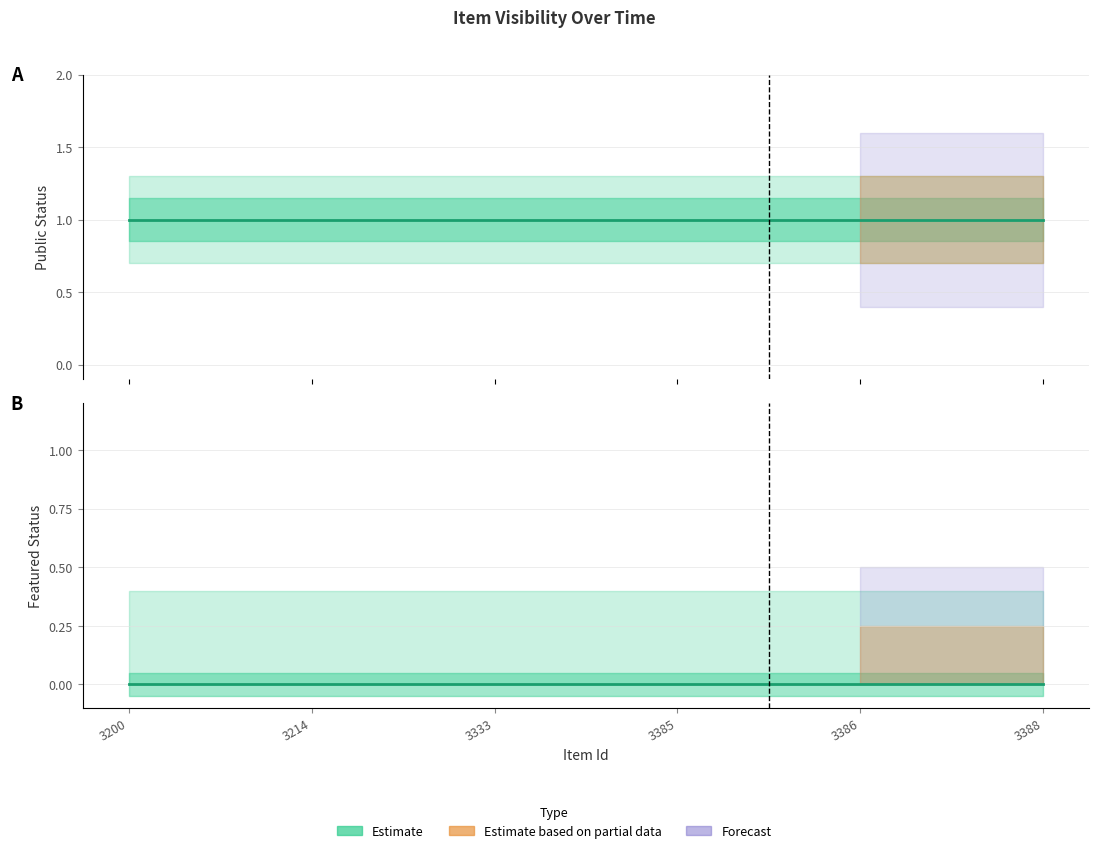

Which series has the largest range (max minus min)?

public (Estimate)